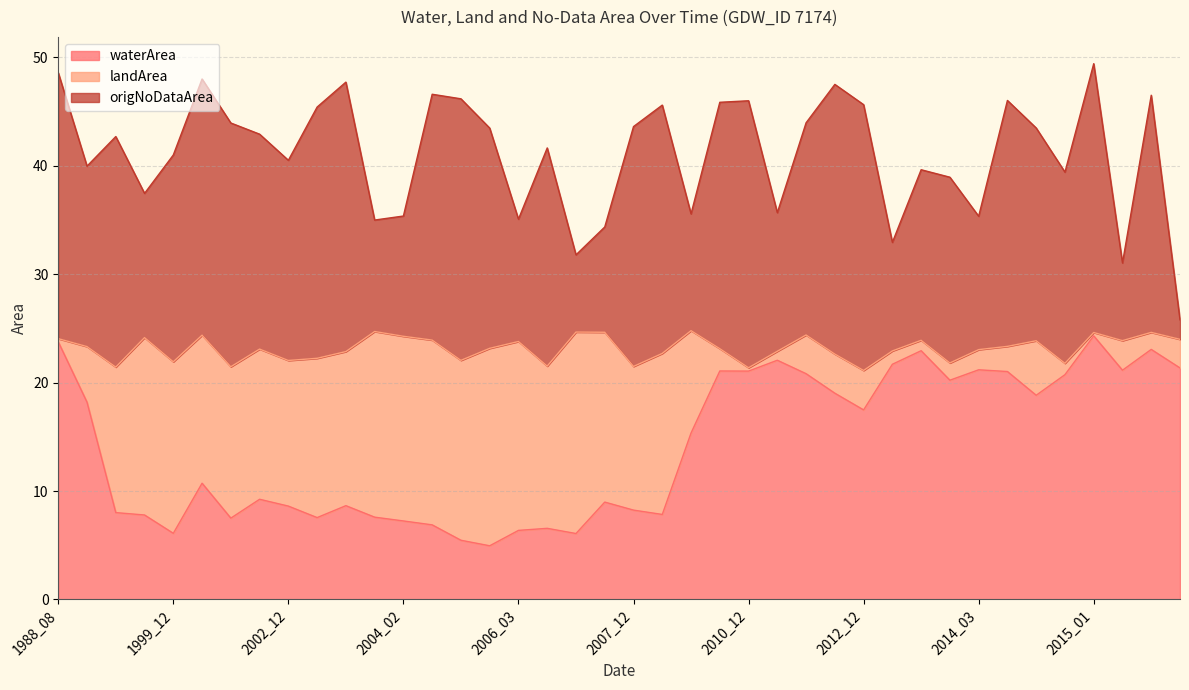

The origNoDataArea series shows 35.1 at 2006_03. True or false?

True